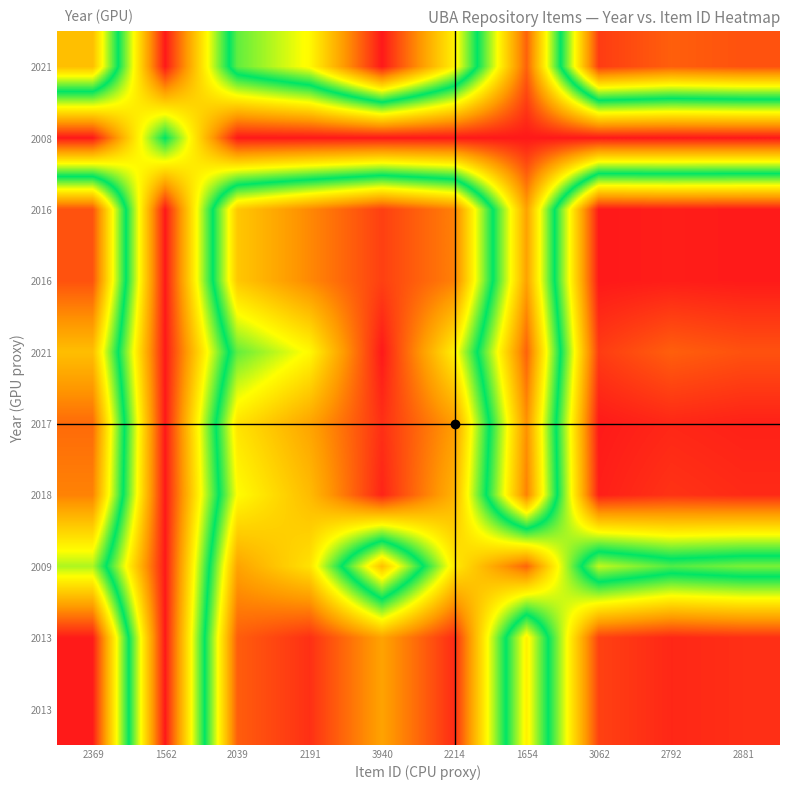

How many data points does each series have?

10